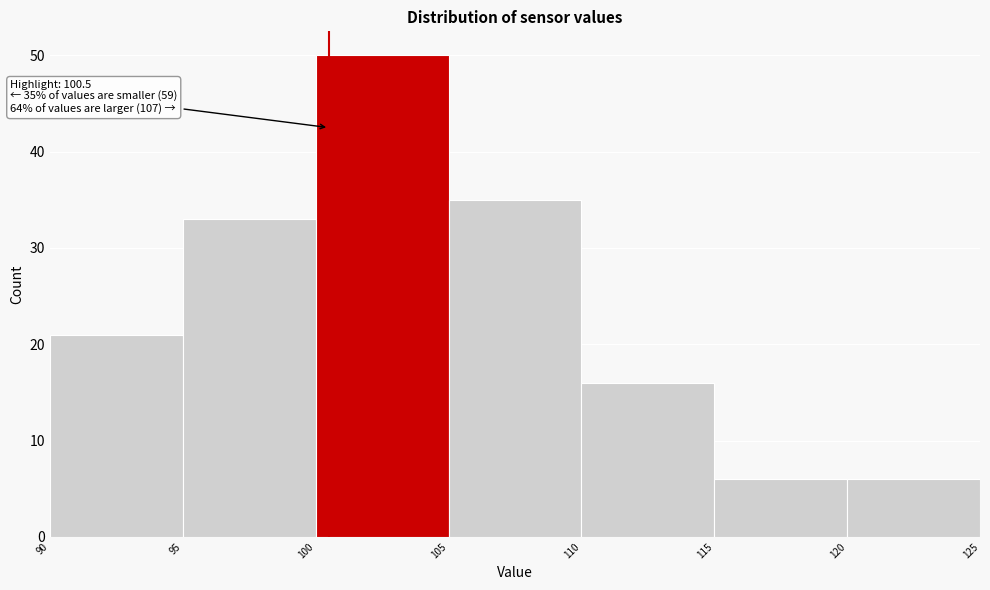

Over which range of the x-axis is the bar tallest?

100 to 105